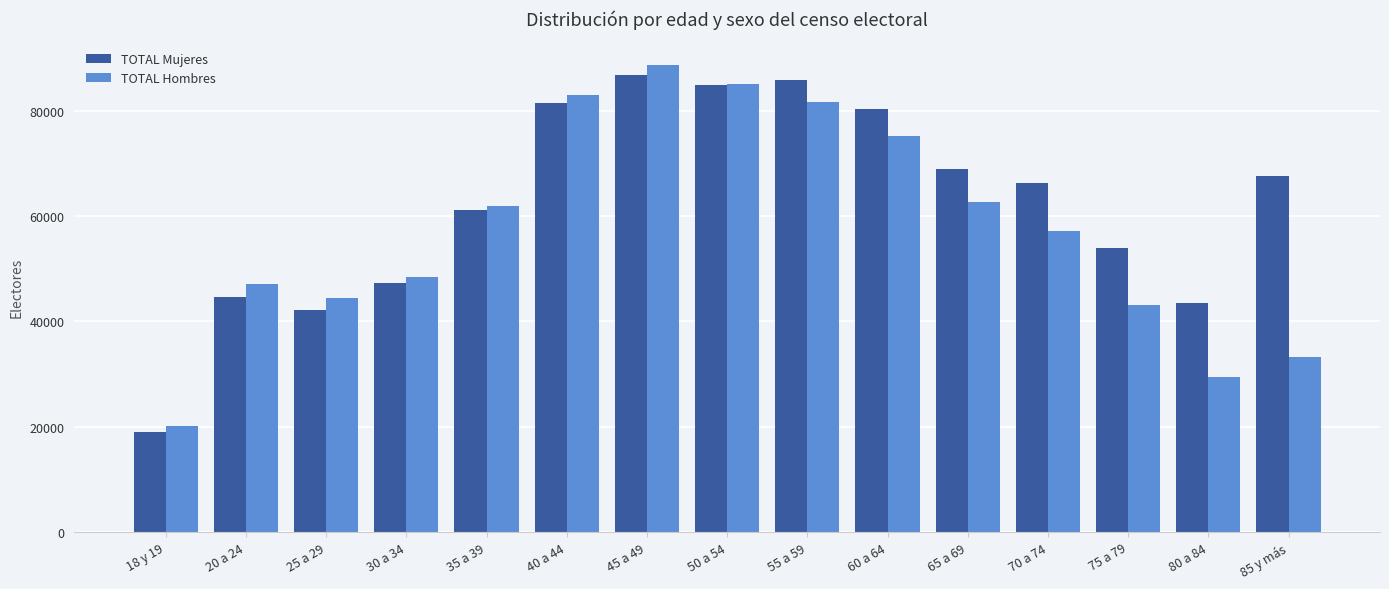

At how many categories does at least one series exceed 21901?

14